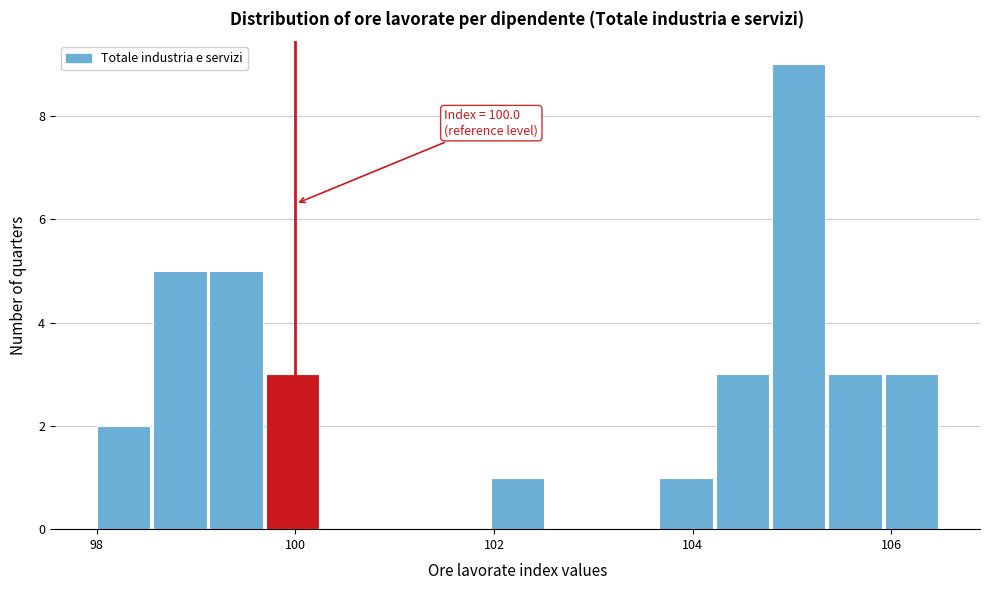

Read against the x-axis, roughly where is the centre of the tallest bar?

105.0